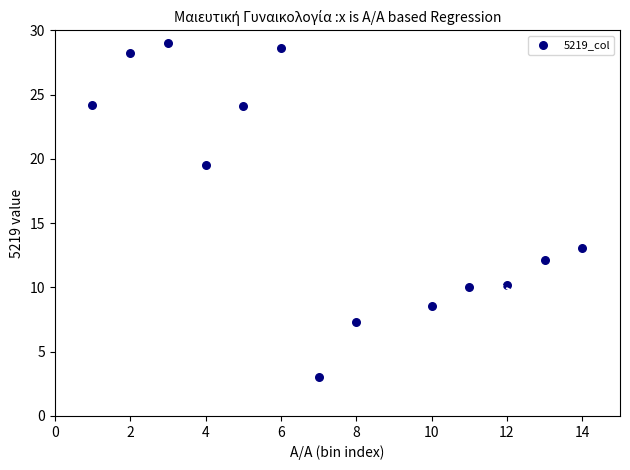

What is the range of X values (max minus min)?

13.0